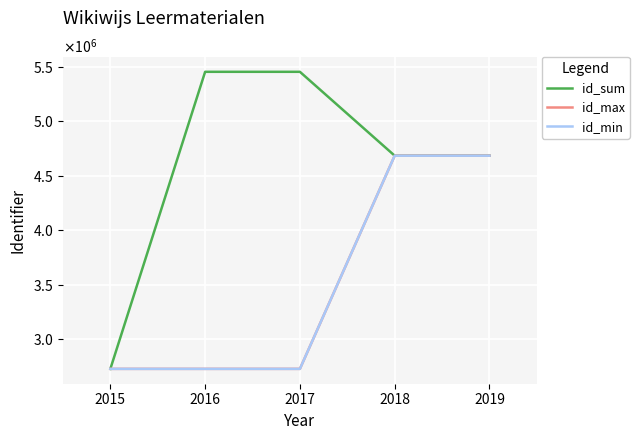

Reading right to left, transcribe all the data shown in this chart.

id_sum: 2019=4683163	2018=4683163	2017=5453056	2016=5453056	2015=2726526
id_max: 2019=4683163	2018=4683163	2017=2726530	2016=2726530	2015=2726526
id_min: 2019=4683163	2018=4683163	2017=2726526	2016=2726526	2015=2726526